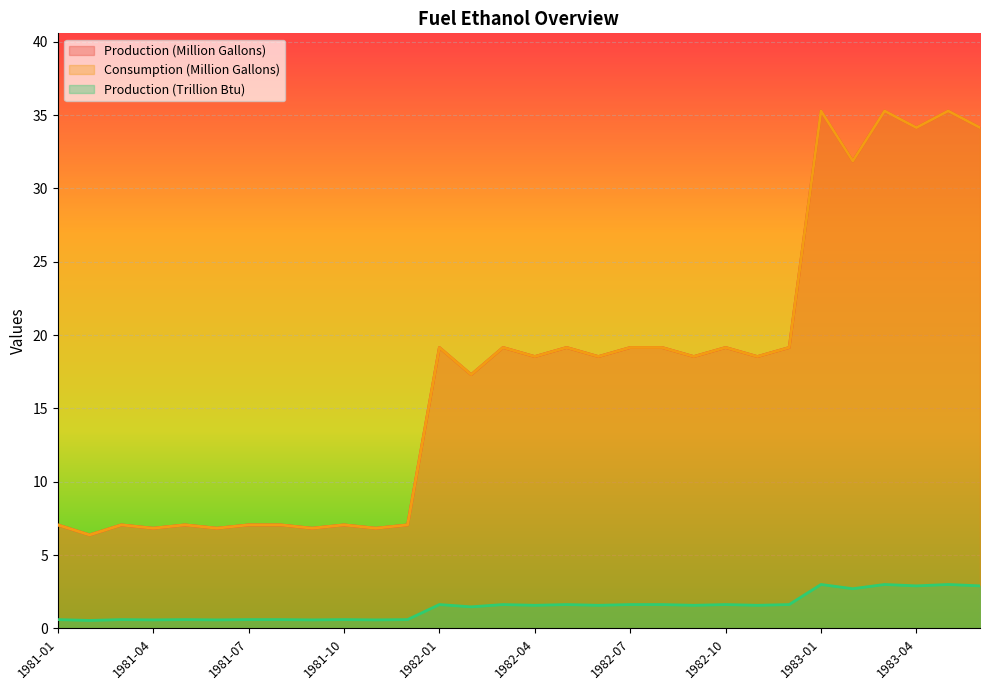

Reading left to right, transcribe all the data shown in this chart.

Production (Million Gallons): 1981-01=7.1	1981-02=6.4	1981-03=7.1	1981-04=6.8	1981-05=7.1	1981-06=6.8	1981-07=7.1	1981-08=7.1	1981-09=6.8	1981-10=7.1	1981-11=6.8	1981-12=7.1	1982-01=19.2	1982-02=17.3	1982-03=19.2	1982-04=18.5	1982-05=19.2	1982-06=18.5	1982-07=19.2	1982-08=19.2	1982-09=18.5	1982-10=19.2	1982-11=18.5	1982-12=19.2	1983-01=35.3	1983-02=31.9	1983-03=35.3	1983-04=34.1	1983-05=35.3	1983-06=34.1
Consumption (Million Gallons): 1981-01=7.1	1981-02=6.4	1981-03=7.1	1981-04=6.8	1981-05=7.1	1981-06=6.8	1981-07=7.1	1981-08=7.1	1981-09=6.8	1981-10=7.1	1981-11=6.8	1981-12=7.1	1982-01=19.2	1982-02=17.3	1982-03=19.2	1982-04=18.5	1982-05=19.2	1982-06=18.5	1982-07=19.2	1982-08=19.2	1982-09=18.5	1982-10=19.2	1982-11=18.5	1982-12=19.2	1983-01=35.3	1983-02=31.9	1983-03=35.3	1983-04=34.1	1983-05=35.3	1983-06=34.1
Production (Trillion Btu): 1981-01=0.6	1981-02=0.5	1981-03=0.6	1981-04=0.6	1981-05=0.6	1981-06=0.6	1981-07=0.6	1981-08=0.6	1981-09=0.6	1981-10=0.6	1981-11=0.6	1981-12=0.6	1982-01=1.6	1982-02=1.5	1982-03=1.6	1982-04=1.6	1982-05=1.6	1982-06=1.6	1982-07=1.6	1982-08=1.6	1982-09=1.6	1982-10=1.6	1982-11=1.6	1982-12=1.6	1983-01=3.0	1983-02=2.7	1983-03=3.0	1983-04=2.9	1983-05=3.0	1983-06=2.9